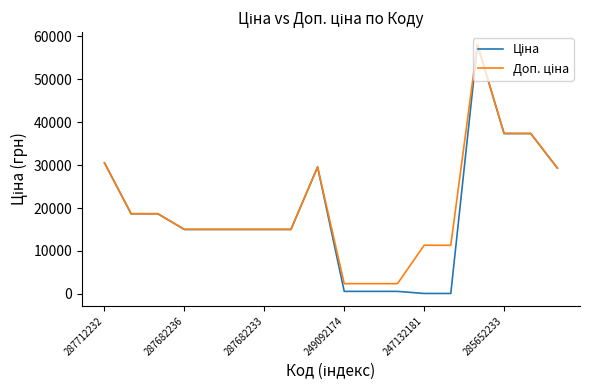

What is the minimum value shown in the chart?

113.3